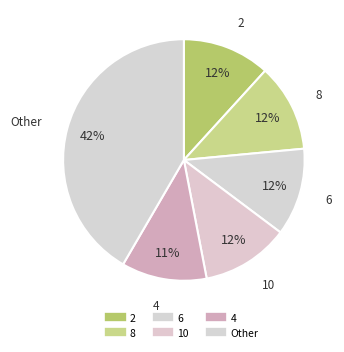

How many segments does this pie chart have?

6